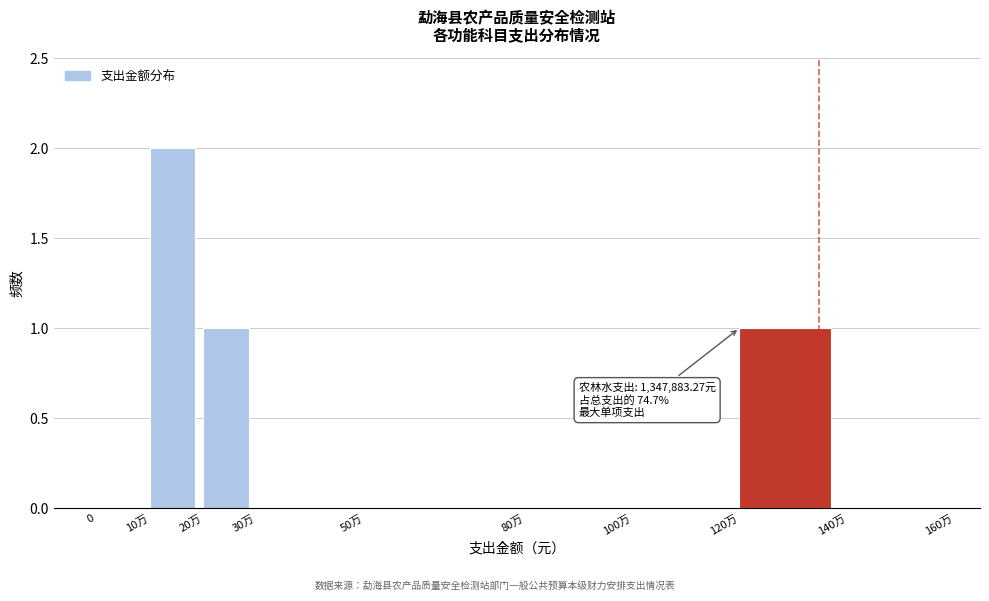

Reading left to right, transcribe all the data shown in this chart.

0=0	10万=2	20万=1	30万=0	50万=0	80万=0	100万=0	120万=1	140万=0